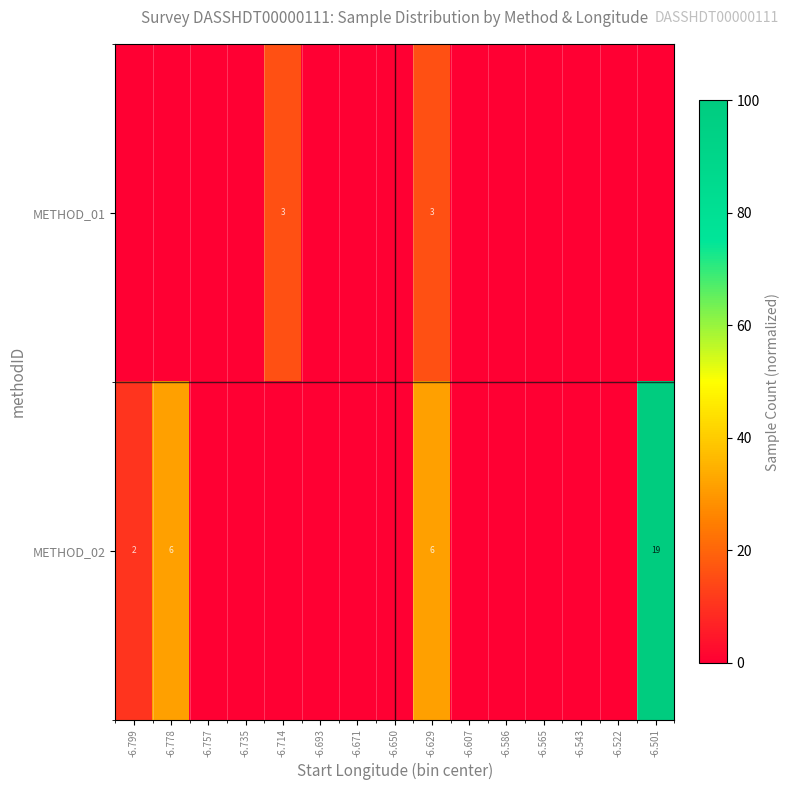

What is the average value of the METHOD_02 series?

11.6